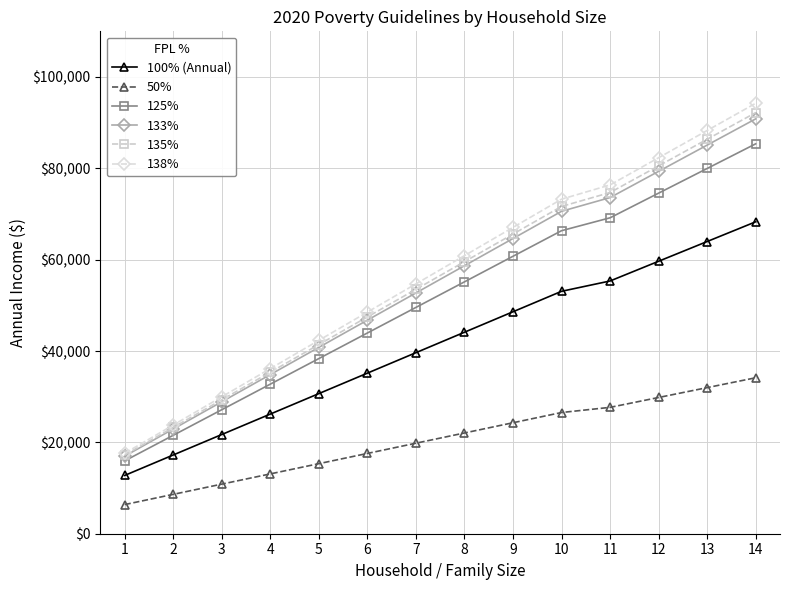

What are all the series names shown in the legend?

100% (Annual), 50%, 125%, 133%, 135%, 138%